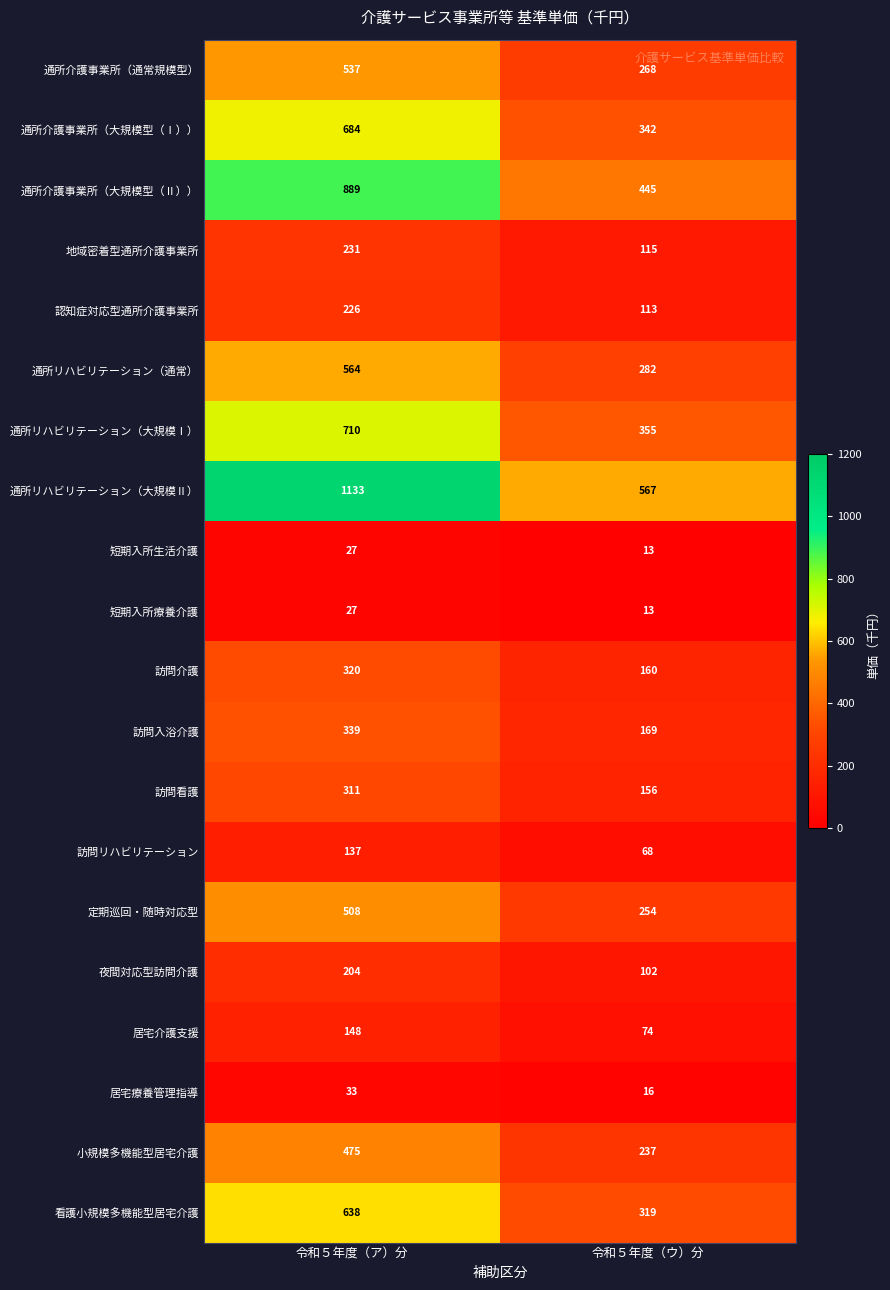

What is the total value across all series at 令和５年度（ウ）分?

4068